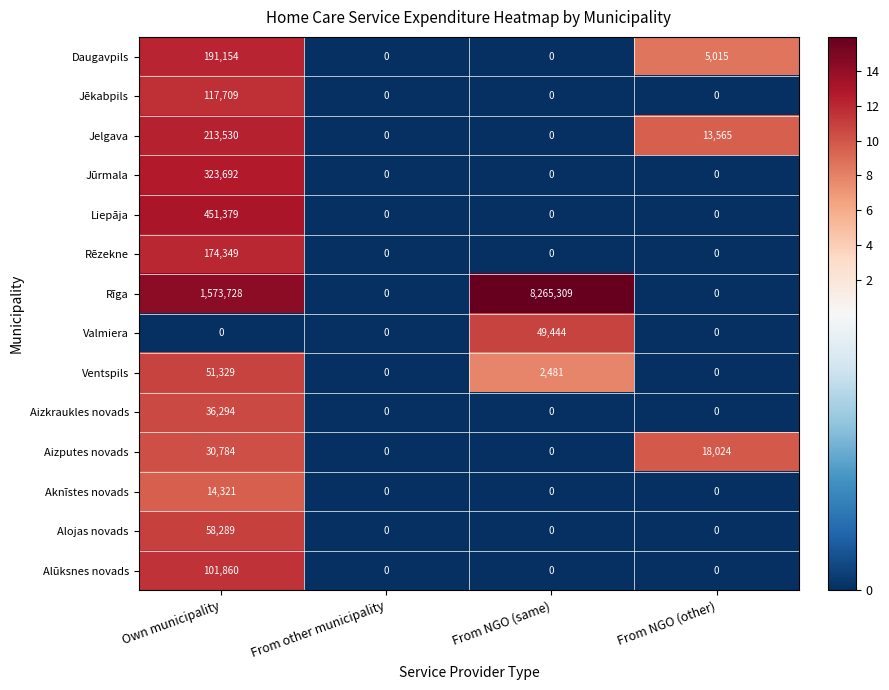

What is the maximum value for Jelgava?

213530